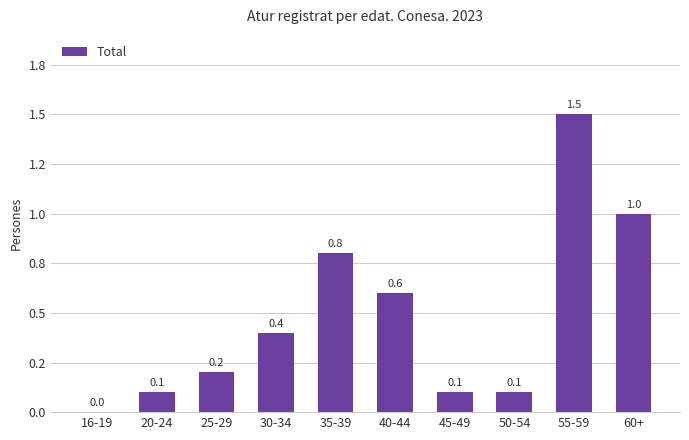

Does the chart contain stacked bars?

No